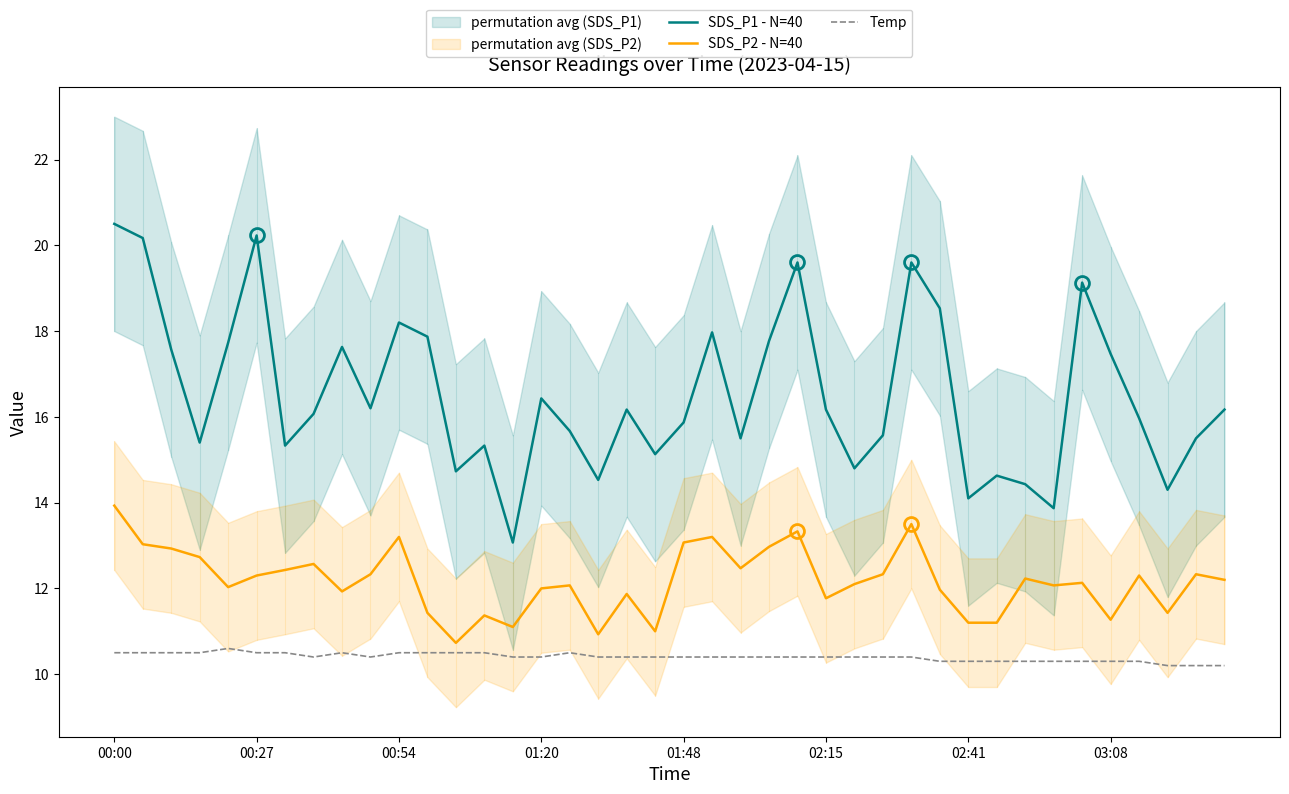

What is the label of the 14th point from the left?

13